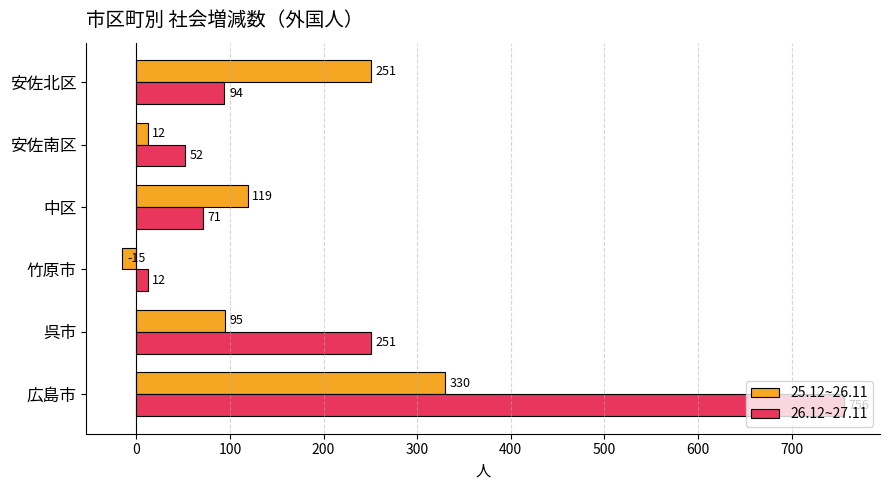

What is the lowest value of the 25.12~26.11 series?

-15